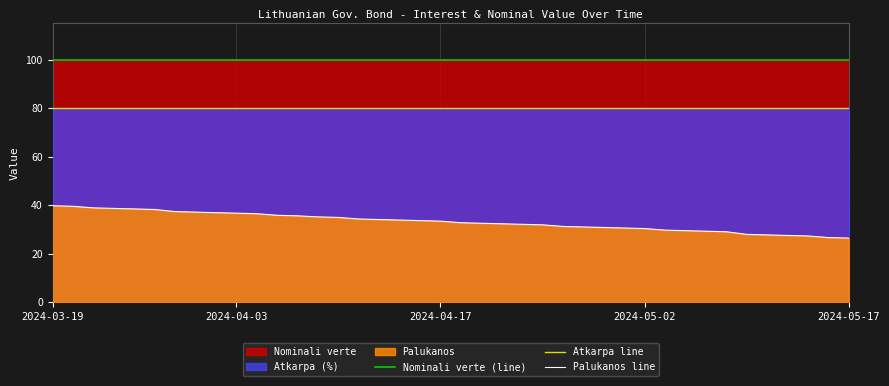

Is it true that Palukanos line equals 36.7 at 2024-04-03?

True